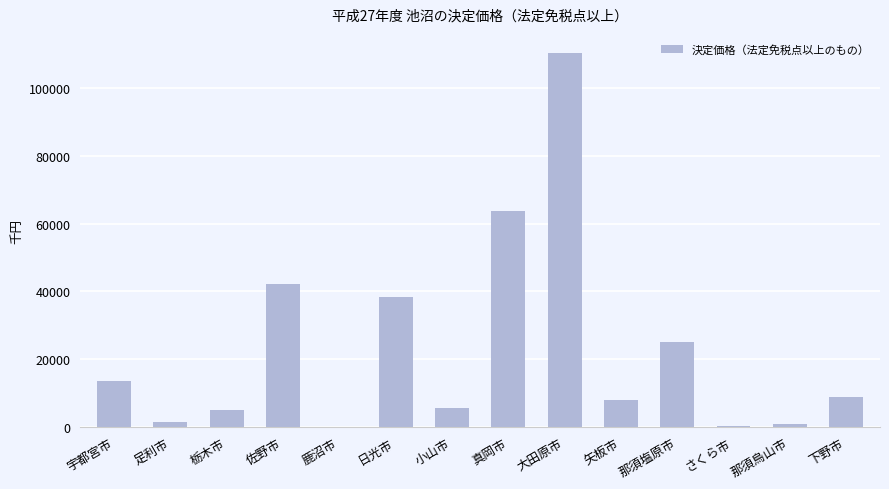

What is the sum of all values?

322613